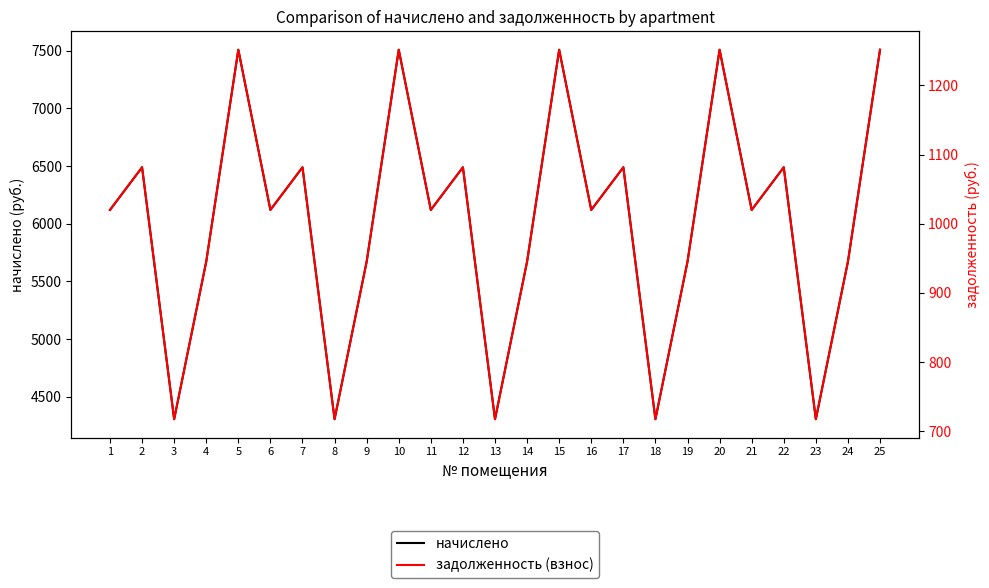

What is the sum of the задолженность (взнос) values at 19 and 15?

2196.8